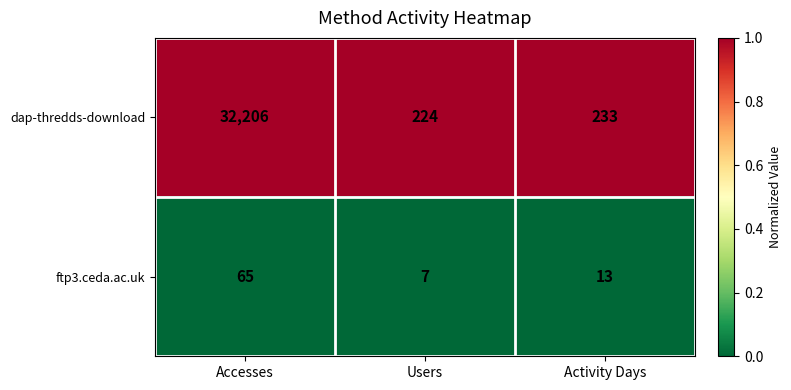

List the series in order of their peak value, lowest first.

ftp3.ceda.ac.uk, dap-thredds-download